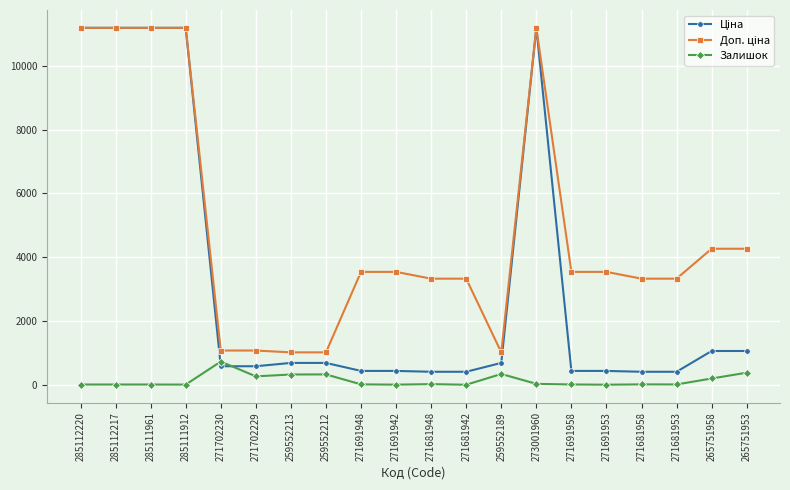

What is the greatest value displayed?

11188.2